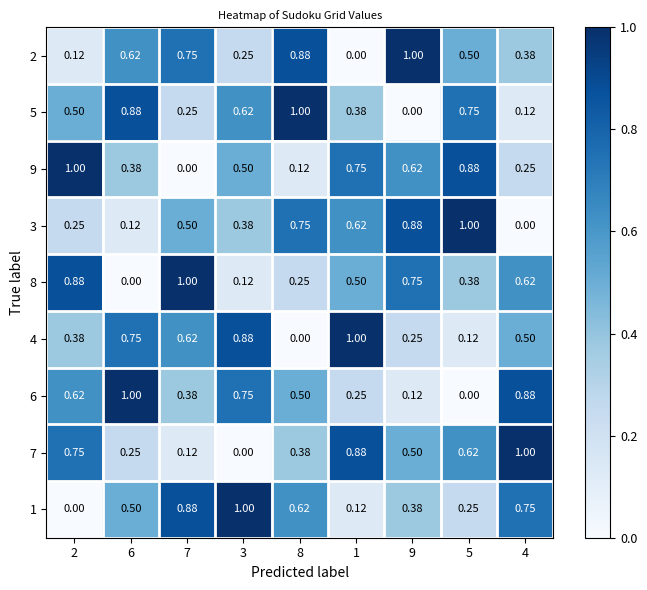

Is the value of 7 at 1 greater than the value of 3 at 3?

Yes